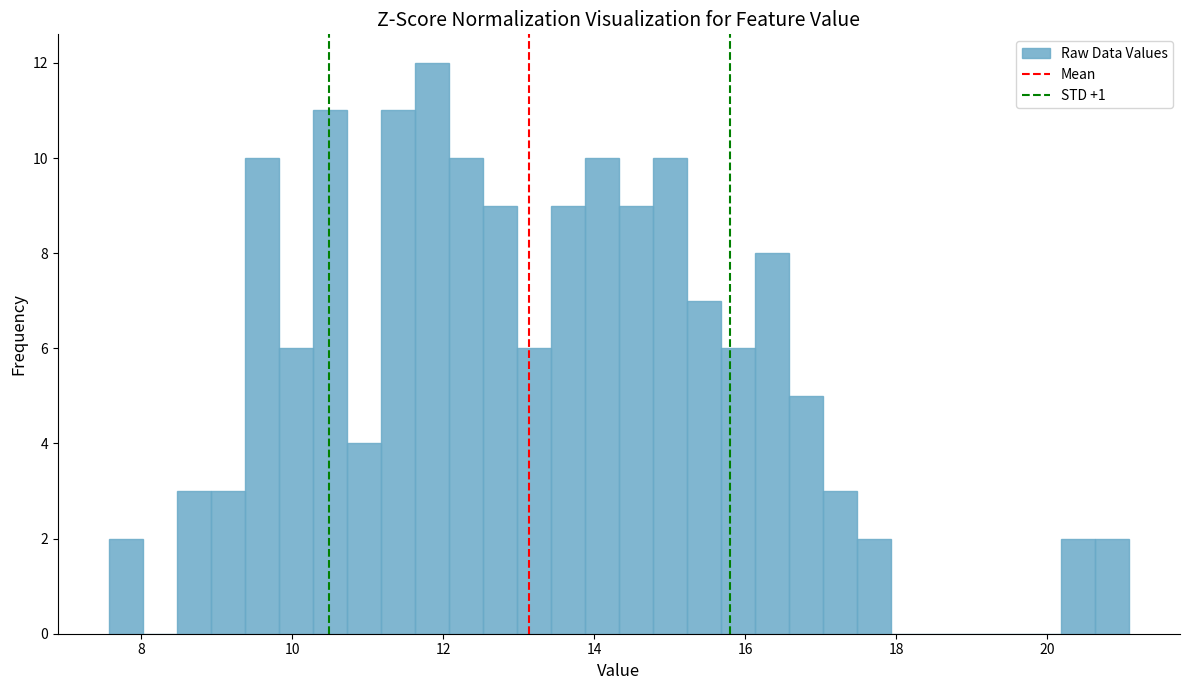

Read against the x-axis, roughly where is the centre of the tallest bar?

11.8